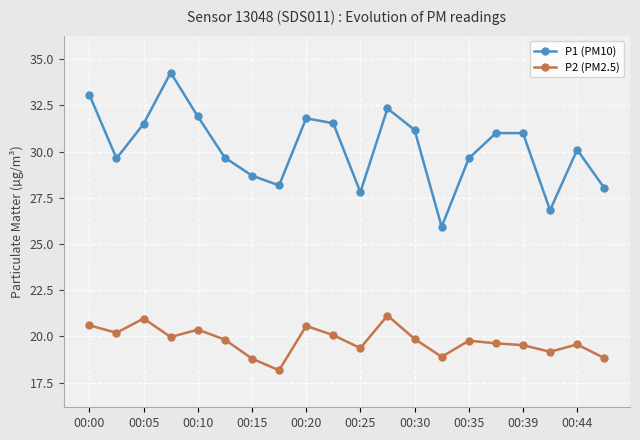

True or false: P2 (PM2.5) and P1 (PM10) intersect in this chart.

False